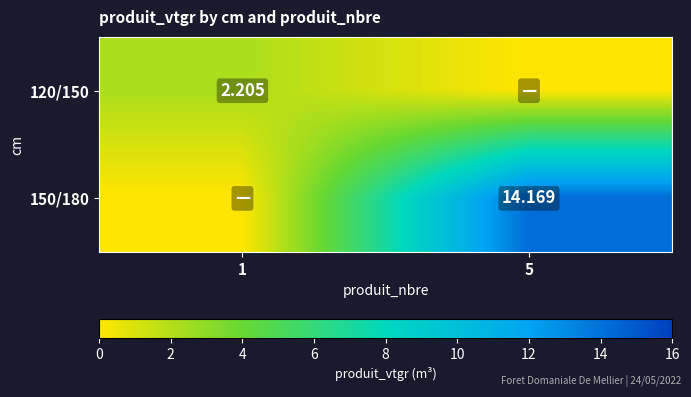

What is the sum of all 150/180 values?

14.2